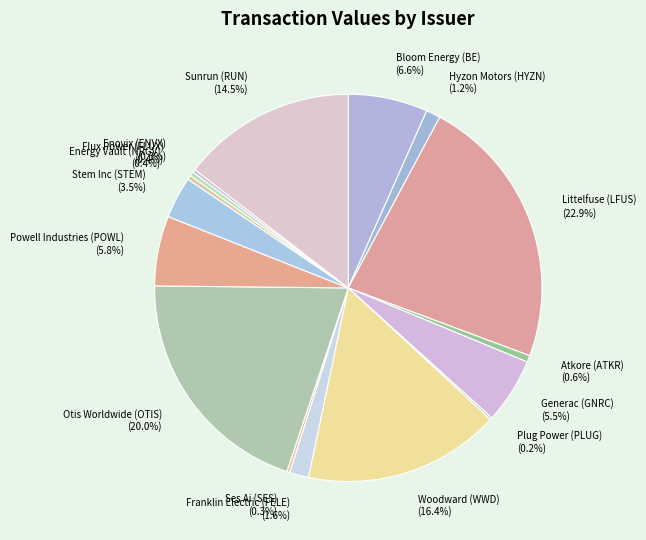

Between Sunrun (RUN) (14.5%) and Littelfuse (LFUS) (22.9%), which is larger?

Littelfuse (LFUS) (22.9%)